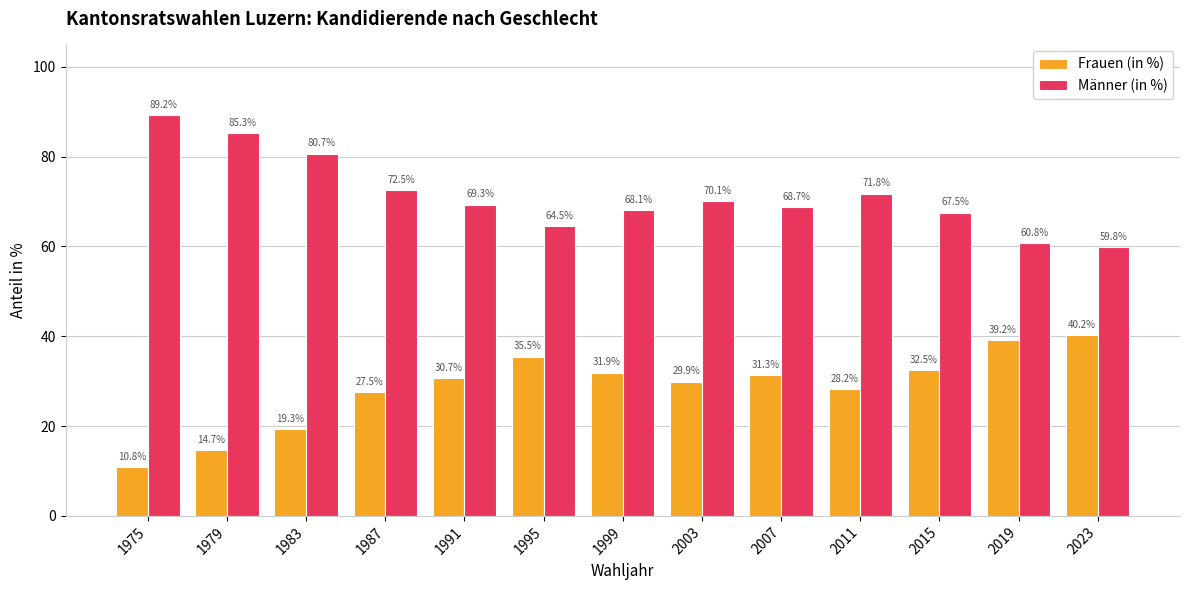

How many bars are there in each group?

2